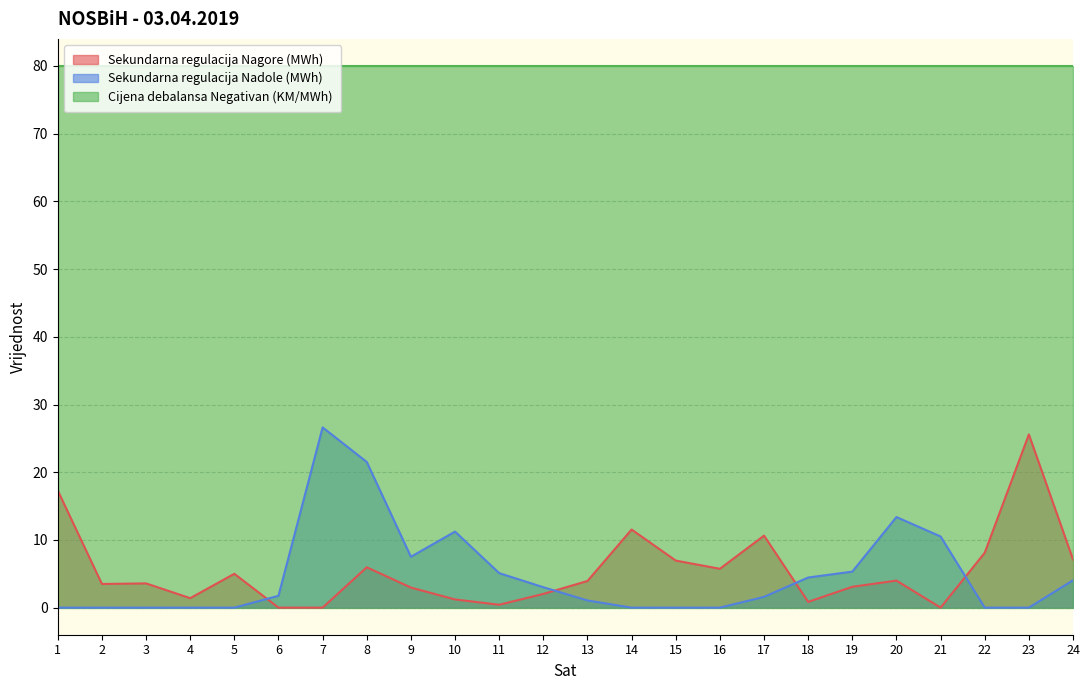

How many interior local peaks does the Sekundarna regulacija Nagore (MWh) series have?

7